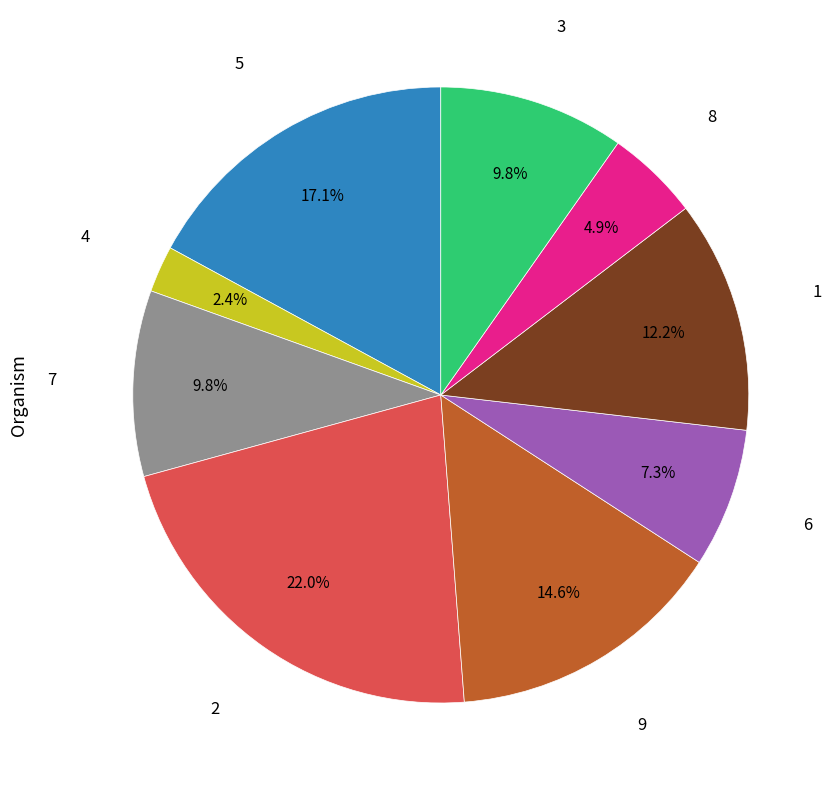

Does any single category account for the majority?

No